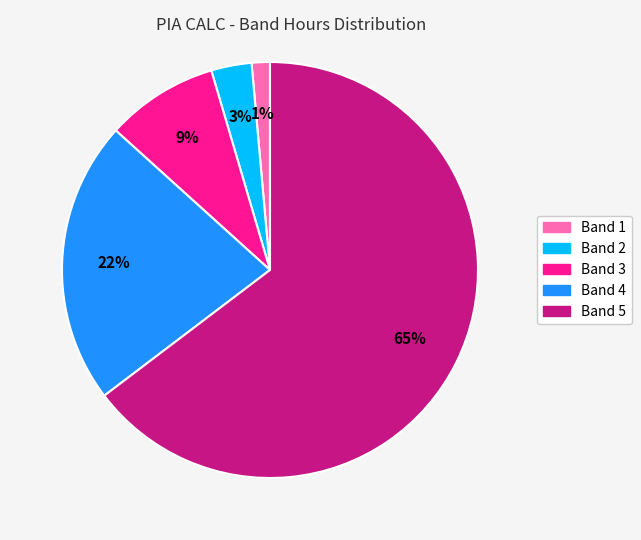

To the nearest percent, what is the average slice percentage?

20%